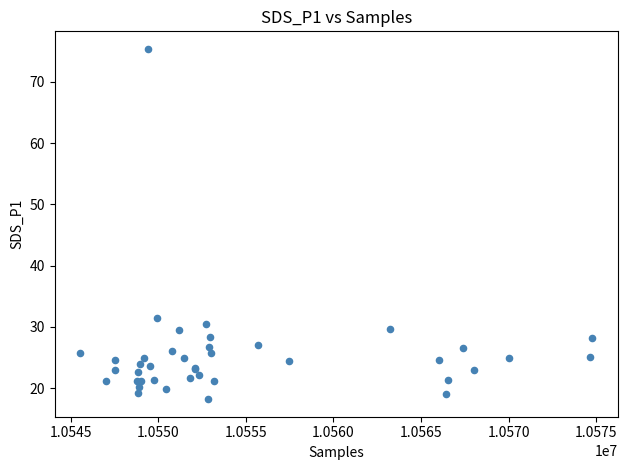

What Y value in the scatter plot is closest to 46?

31.5